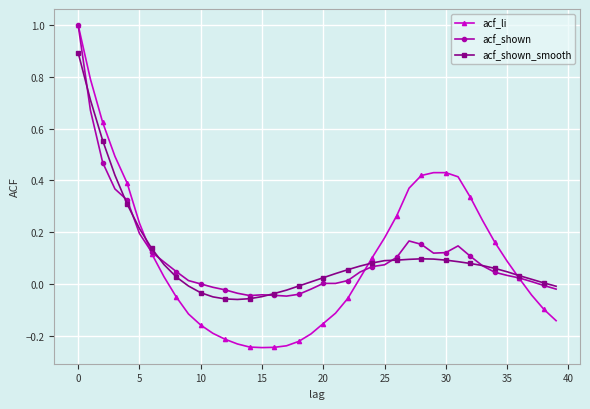

Rank the series by their average value, from highest to lowest.

acf_shown, acf_li, acf_shown_smooth